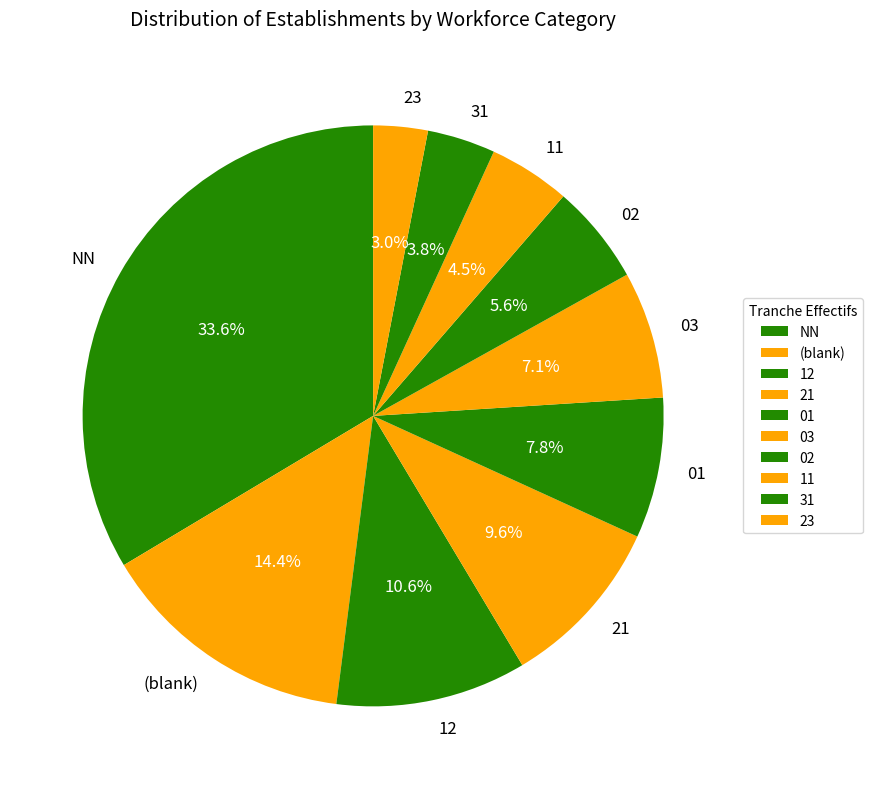

True or false: 23 accounts for 3% of the total.

True